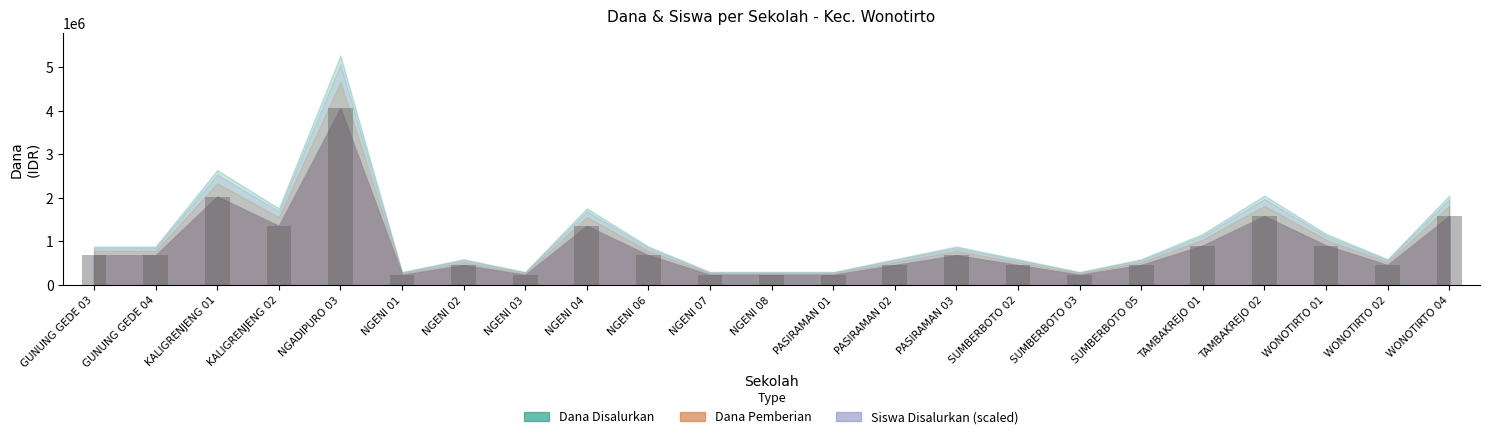

Are the bars horizontal?

No